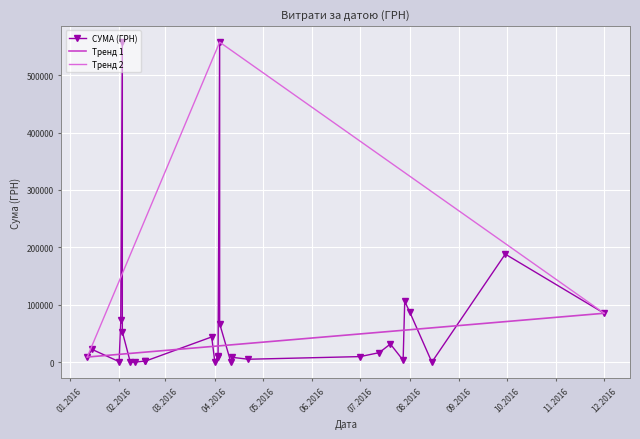

What is the difference between the second highest and second lowest values?

557615.7